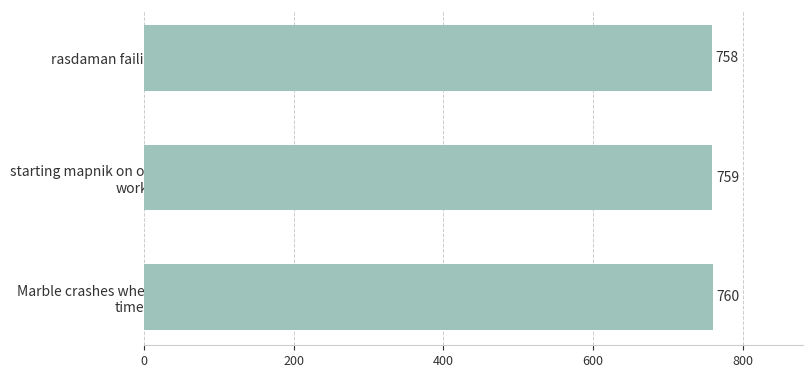

What is the value of the 3rd bar from the top?

760